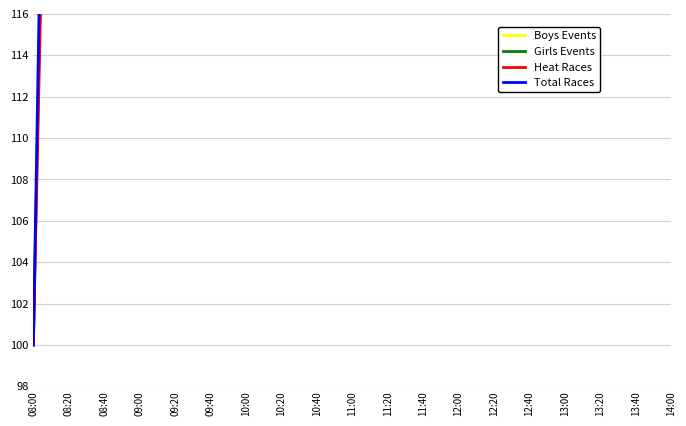

What position from the right is 12:40?

5